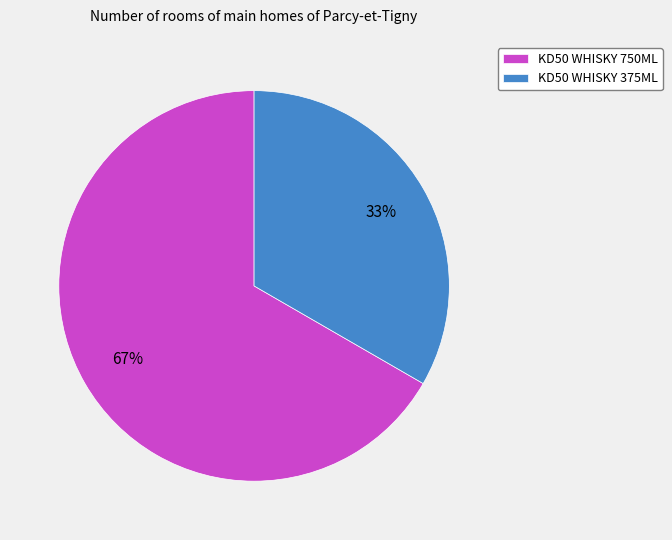

Which slice is the largest?

KD50 WHISKY 750ML